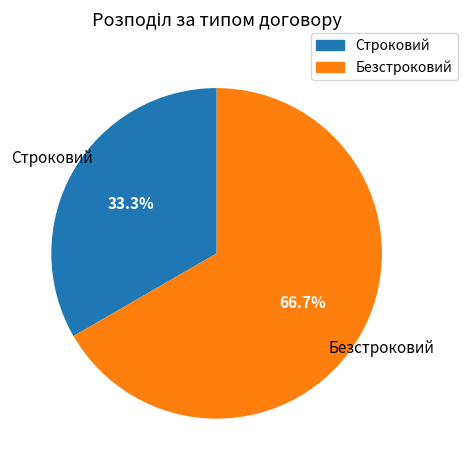

Does Безстроковий account for over 50% of the chart?

Yes